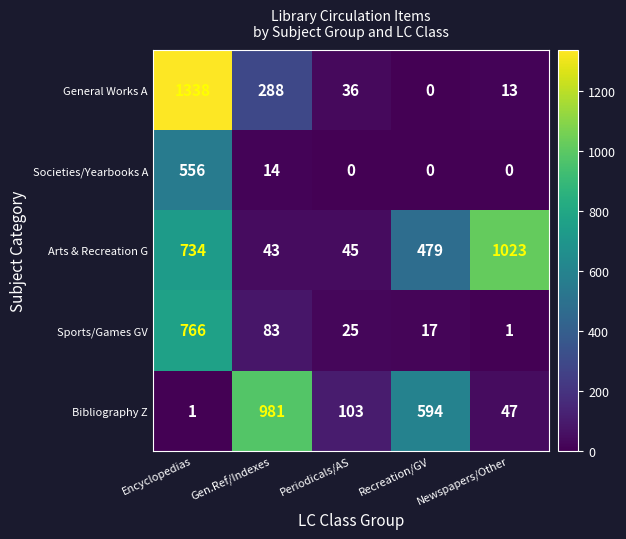

The value of General Works A at Gen.Ref/Indexes is 288. True or false?

True